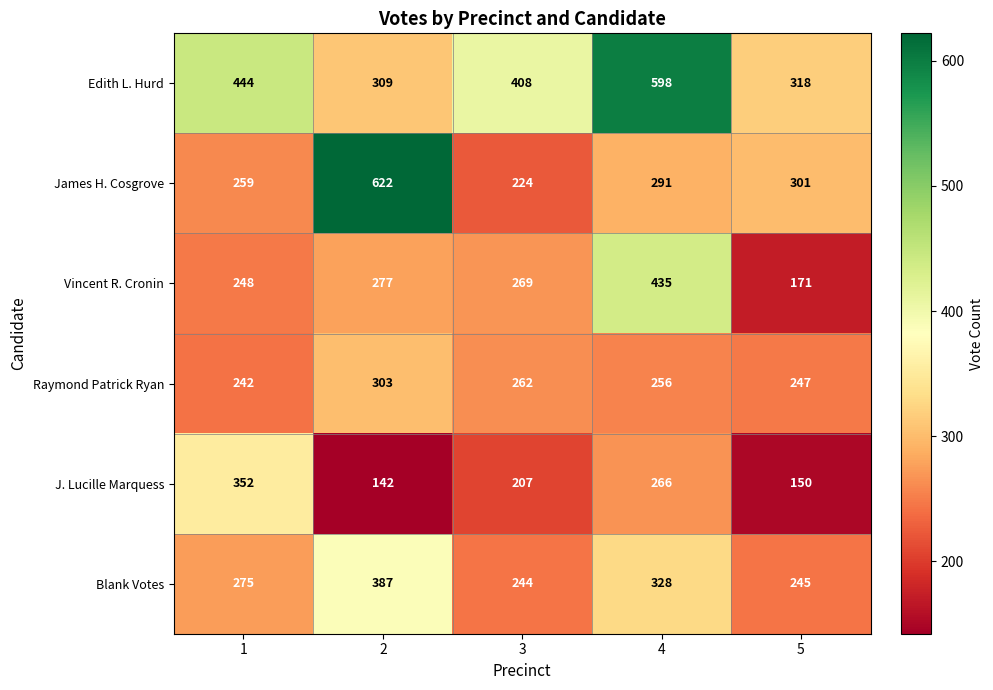

List the series in order of their peak value, highest first.

James H. Cosgrove, Edith L. Hurd, Vincent R. Cronin, Blank Votes, J. Lucille Marquess, Raymond Patrick Ryan